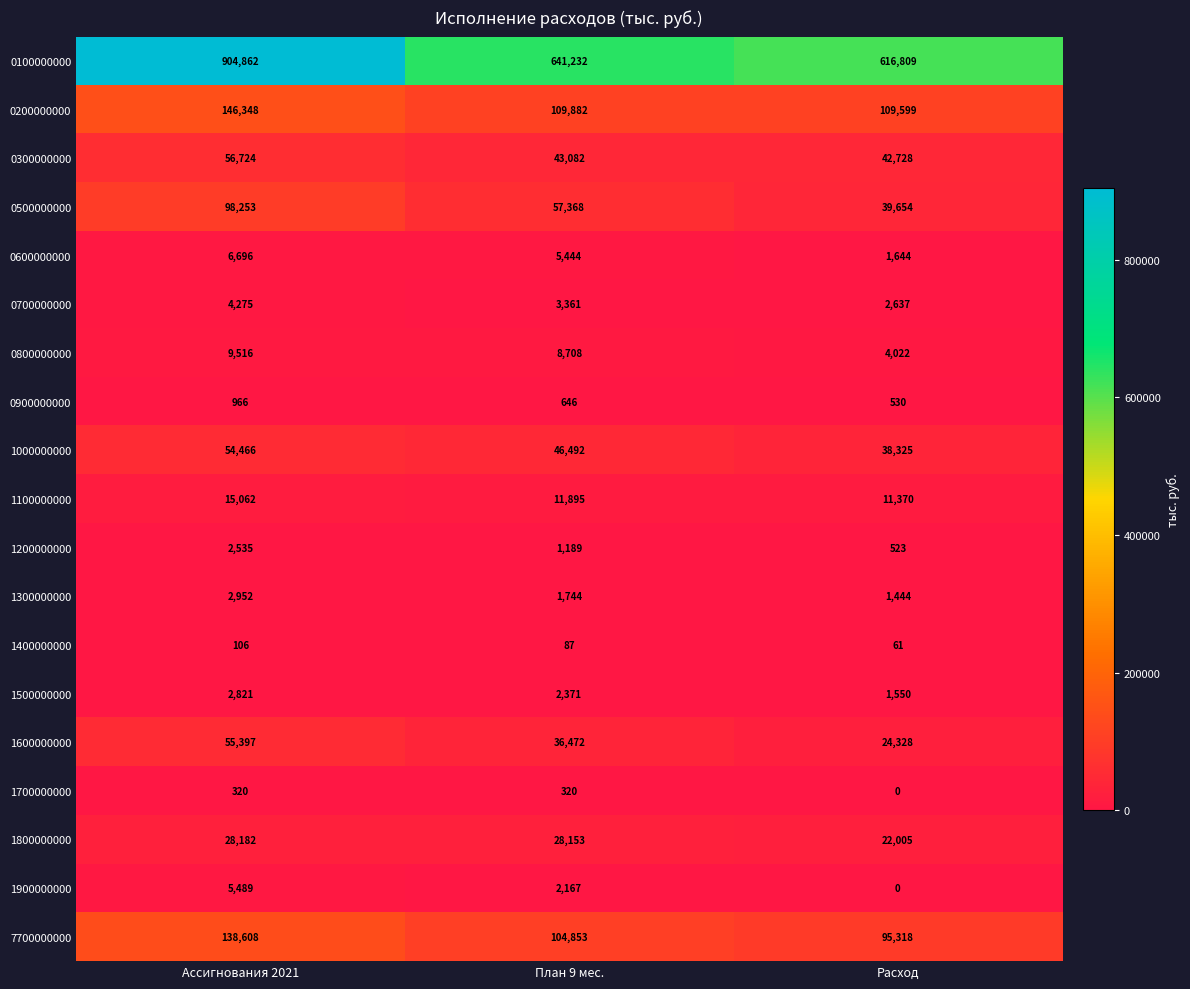

Which series has the largest range (max minus min)?

0100000000